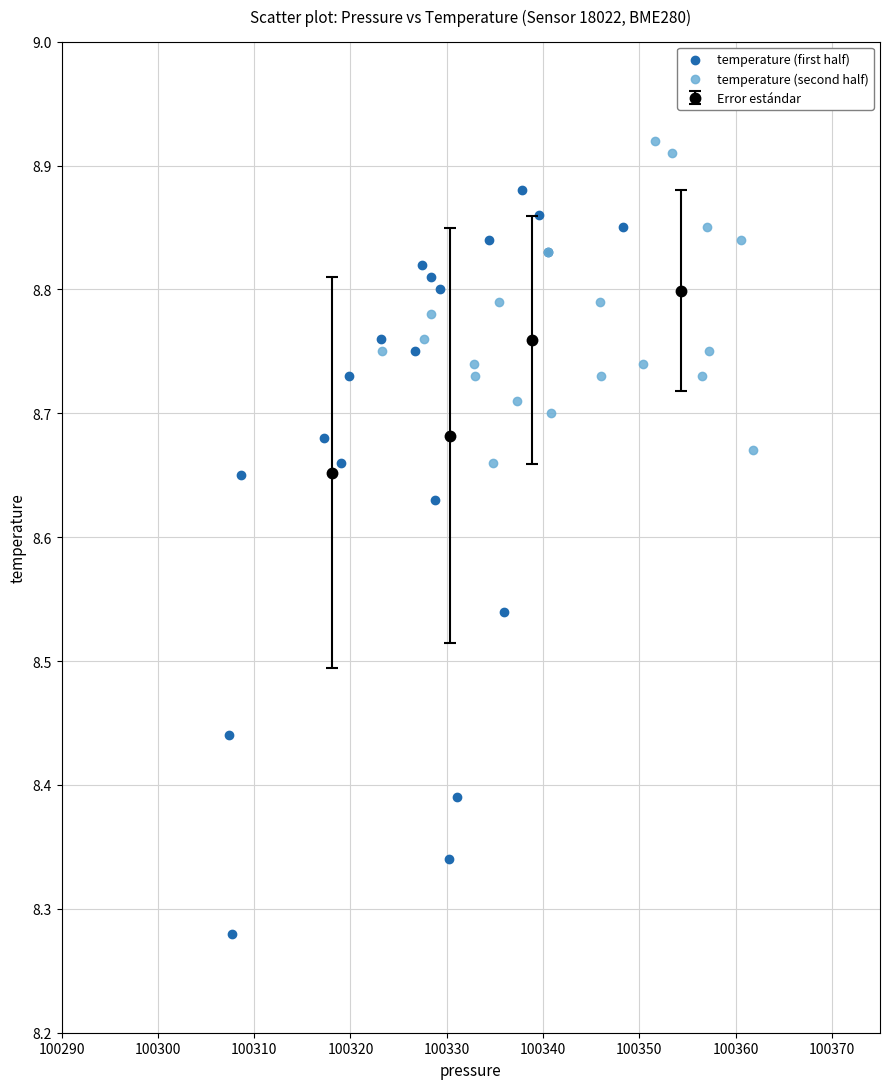

Which series reaches the maximum Y coordinate?

temperature (second half)